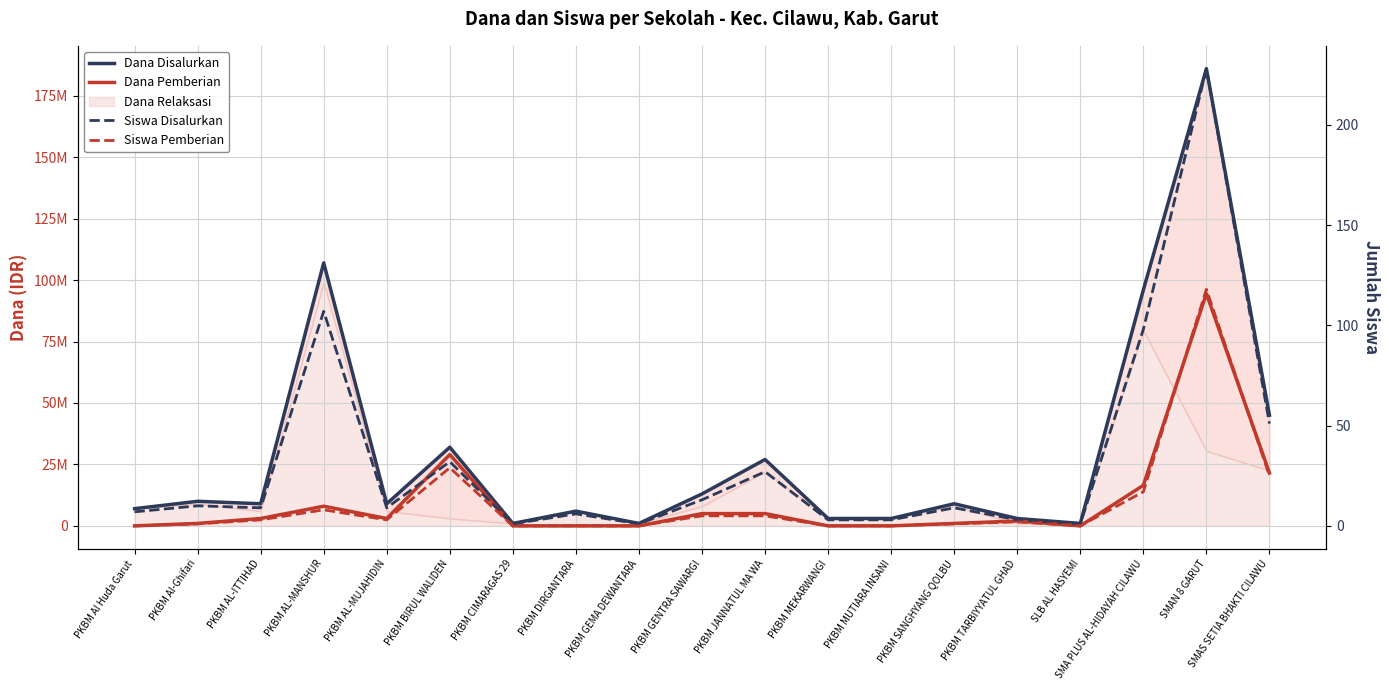

What is the label of the 15th point from the right?

PKBM AL-MUJAHIDIN